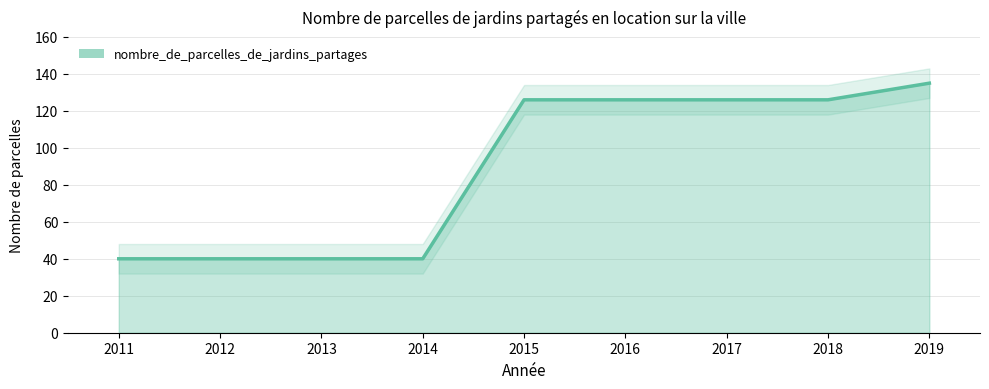

What is the sum of the values at 2013 and 2014?

80